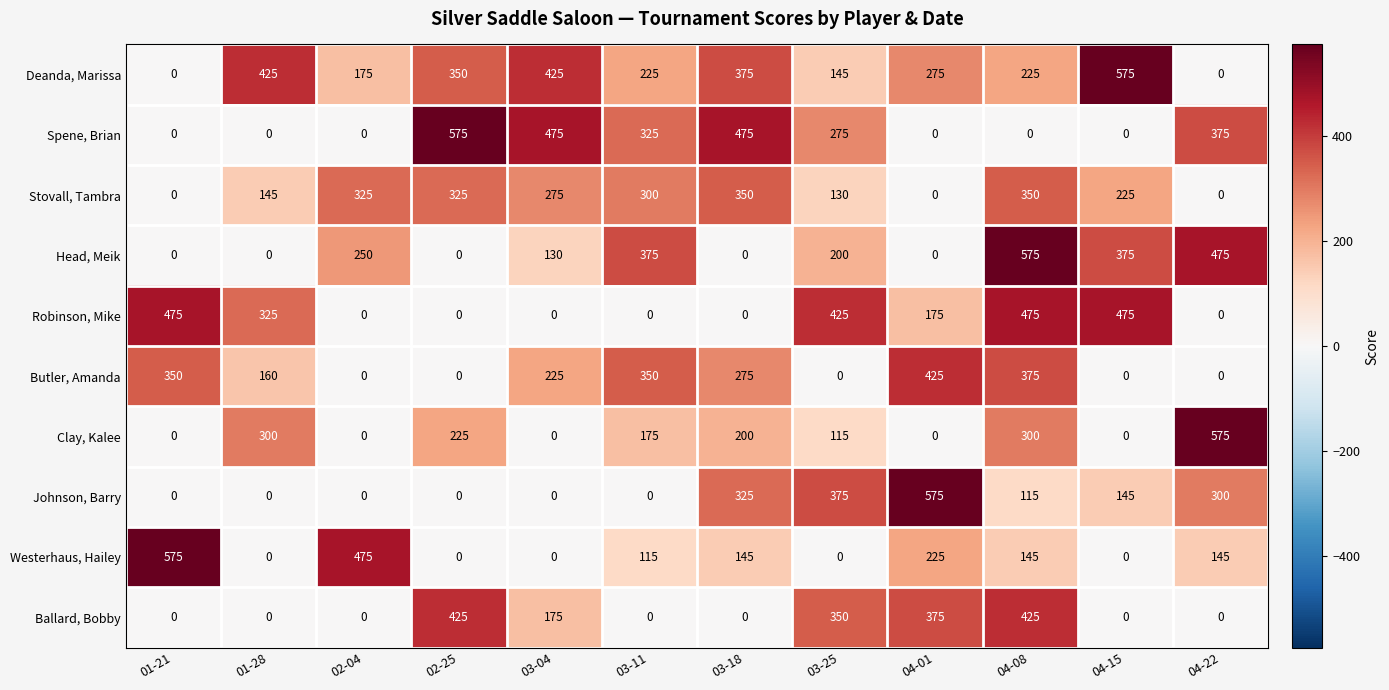

At which category is the sum across all series the highest?

04-08